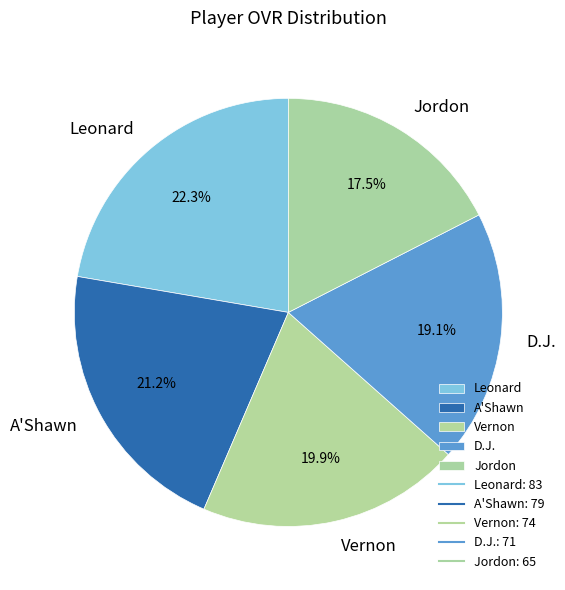

How many segments does this pie chart have?

5